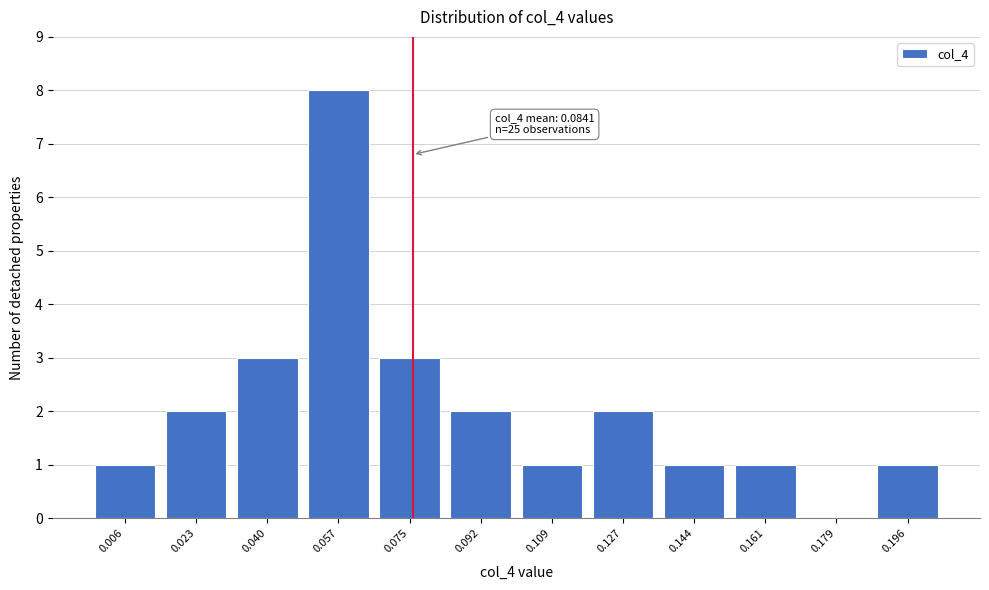

Reading left to right, transcribe all the data shown in this chart.

0.006=1	0.023=2	0.040=3	0.057=8	0.075=3	0.092=2	0.109=1	0.127=2	0.144=1	0.161=1	0.179=0	0.196=1